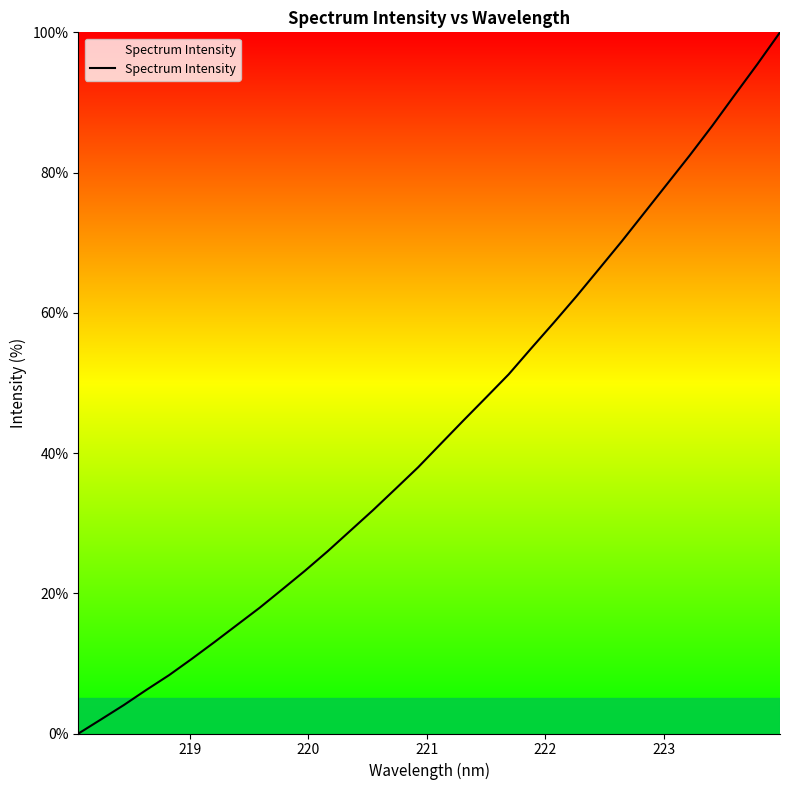

What is the maximum value shown in the chart?

100.0